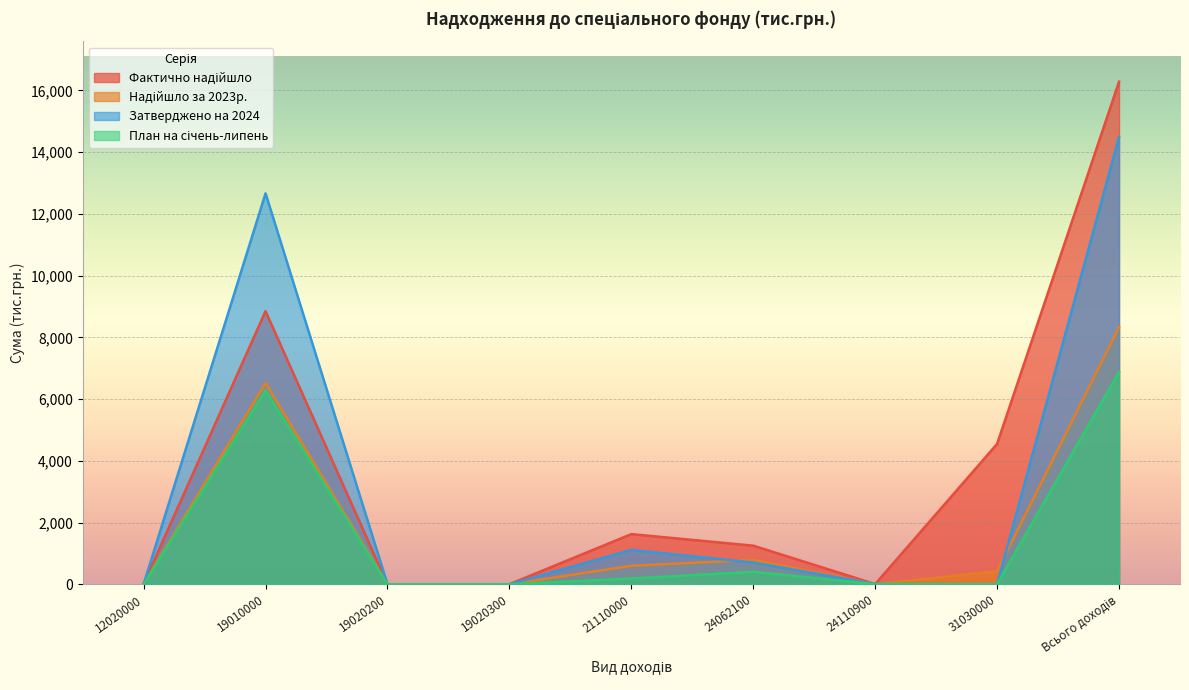

At 21110000, list the series in order from smallest to largest.

План на січень-липень, Надійшло за 2023р., Затверджено на 2024, Фактично надійшло